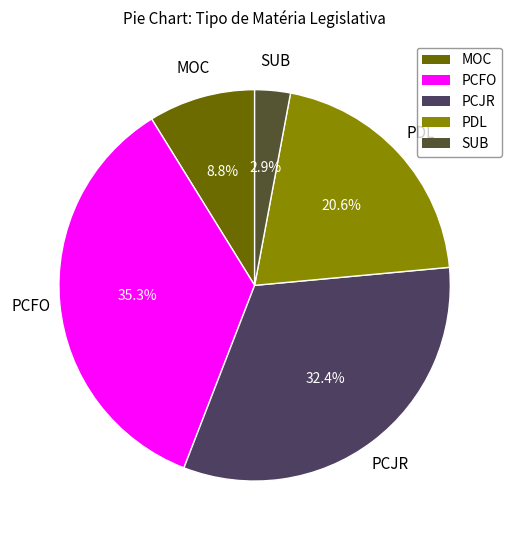

Is there a majority slice in this chart?

No